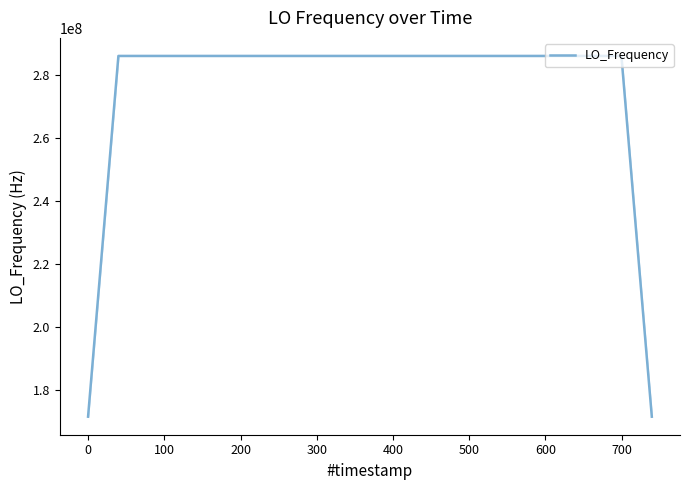

What is the maximum value shown in the chart?

286047002.3